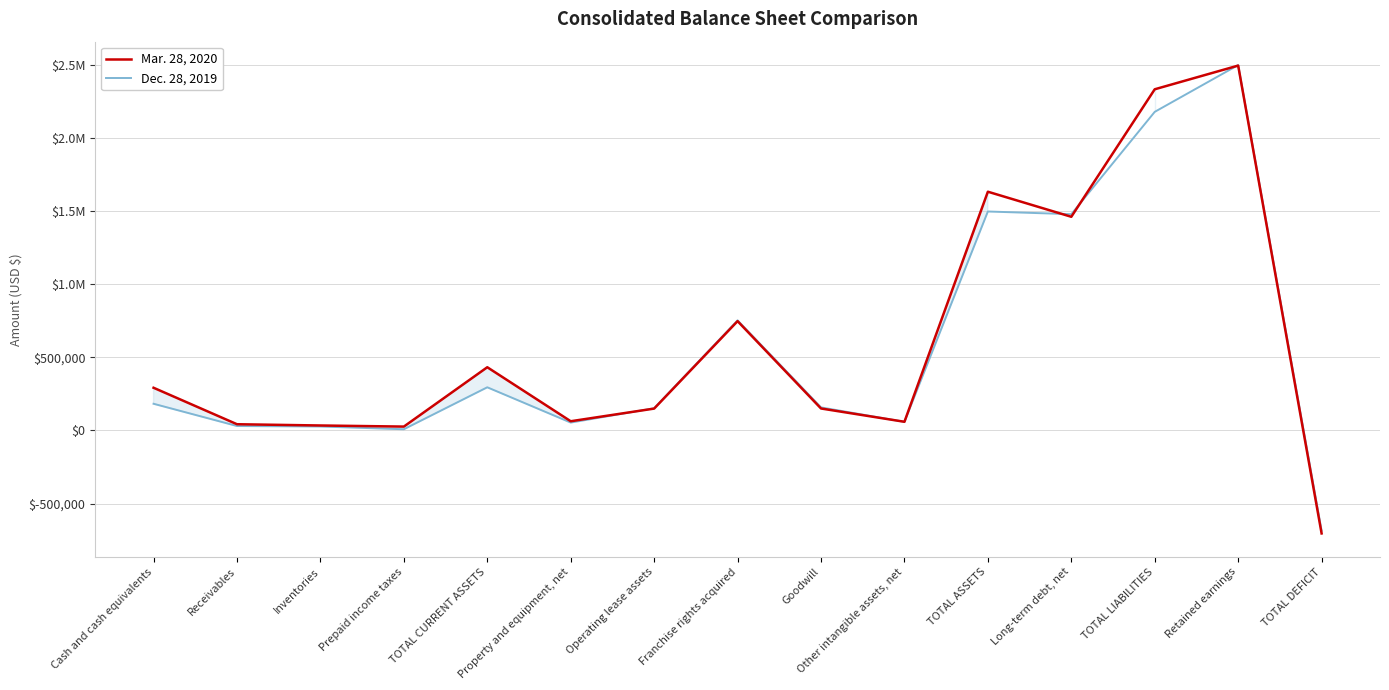

What is the label of the 15th point from the left?

TOTAL DEFICIT